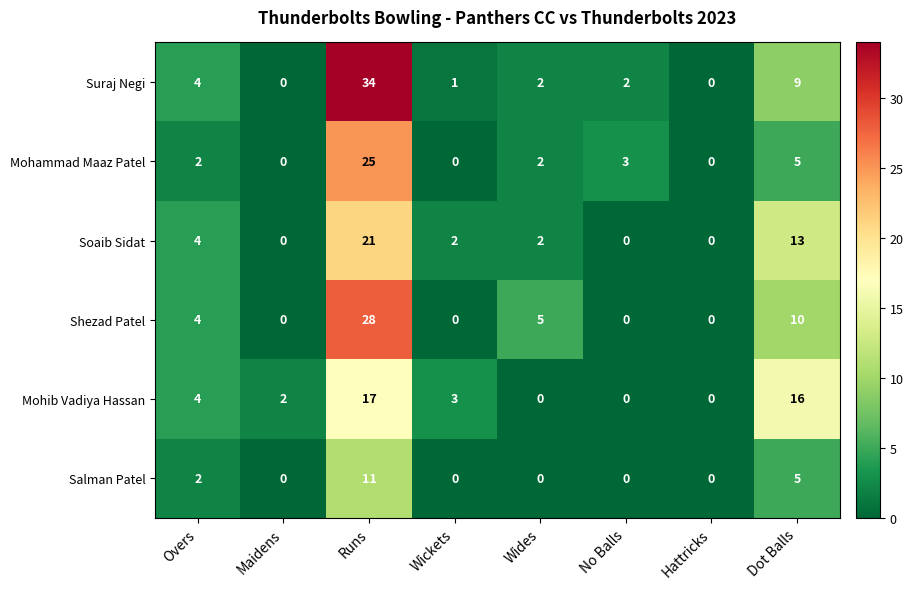

Which category has the highest value across all series?

Runs